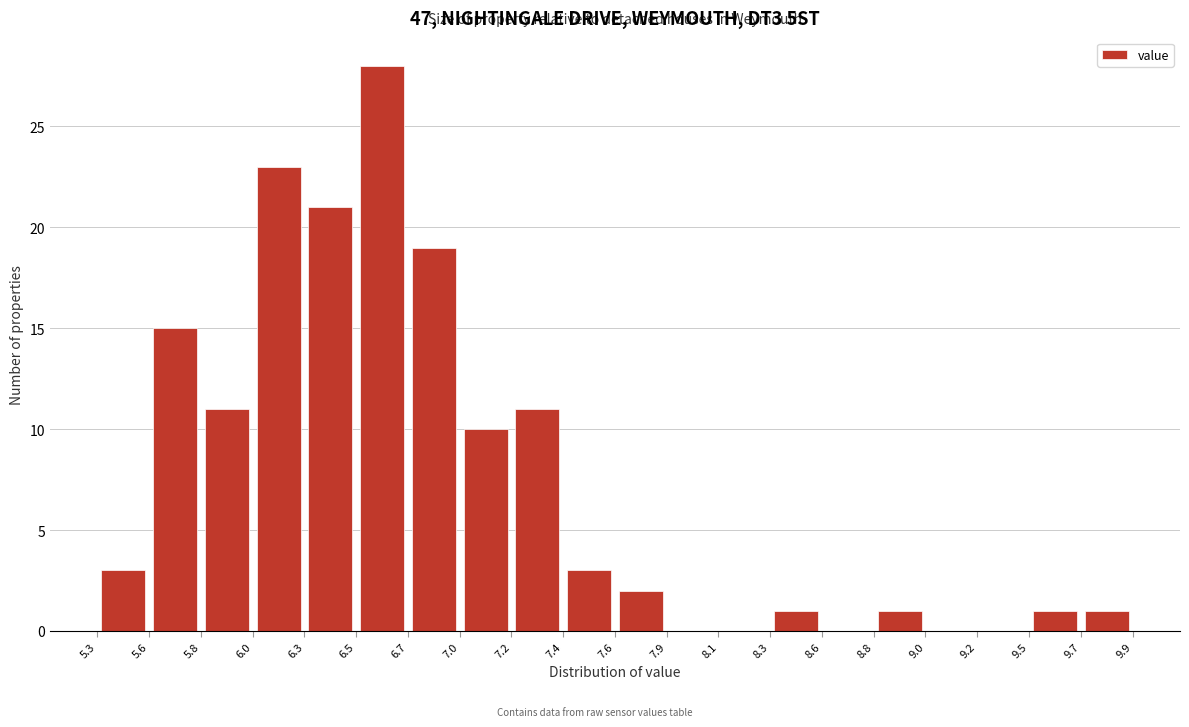

Reading left to right, list every bar in this chart as the range it spans on the x-axis followed by its height. The values are not printed on the chart, so give them approximately, as read against the axis.

5.3 to 5.6: 3
5.6 to 5.8: 15
5.8 to 6.0: 11
6.0 to 6.3: 23
6.3 to 6.5: 21
6.5 to 6.7: 28
6.7 to 7.0: 19
7.0 to 7.2: 10
7.2 to 7.4: 11
7.4 to 7.6: 3
7.6 to 7.9: 2
7.9 to 8.1: 0
8.1 to 8.3: 0
8.3 to 8.6: 1
8.6 to 8.8: 0
8.8 to 9.0: 1
9.0 to 9.2: 0
9.2 to 9.5: 0
9.5 to 9.7: 1
9.7 to 9.9: 1